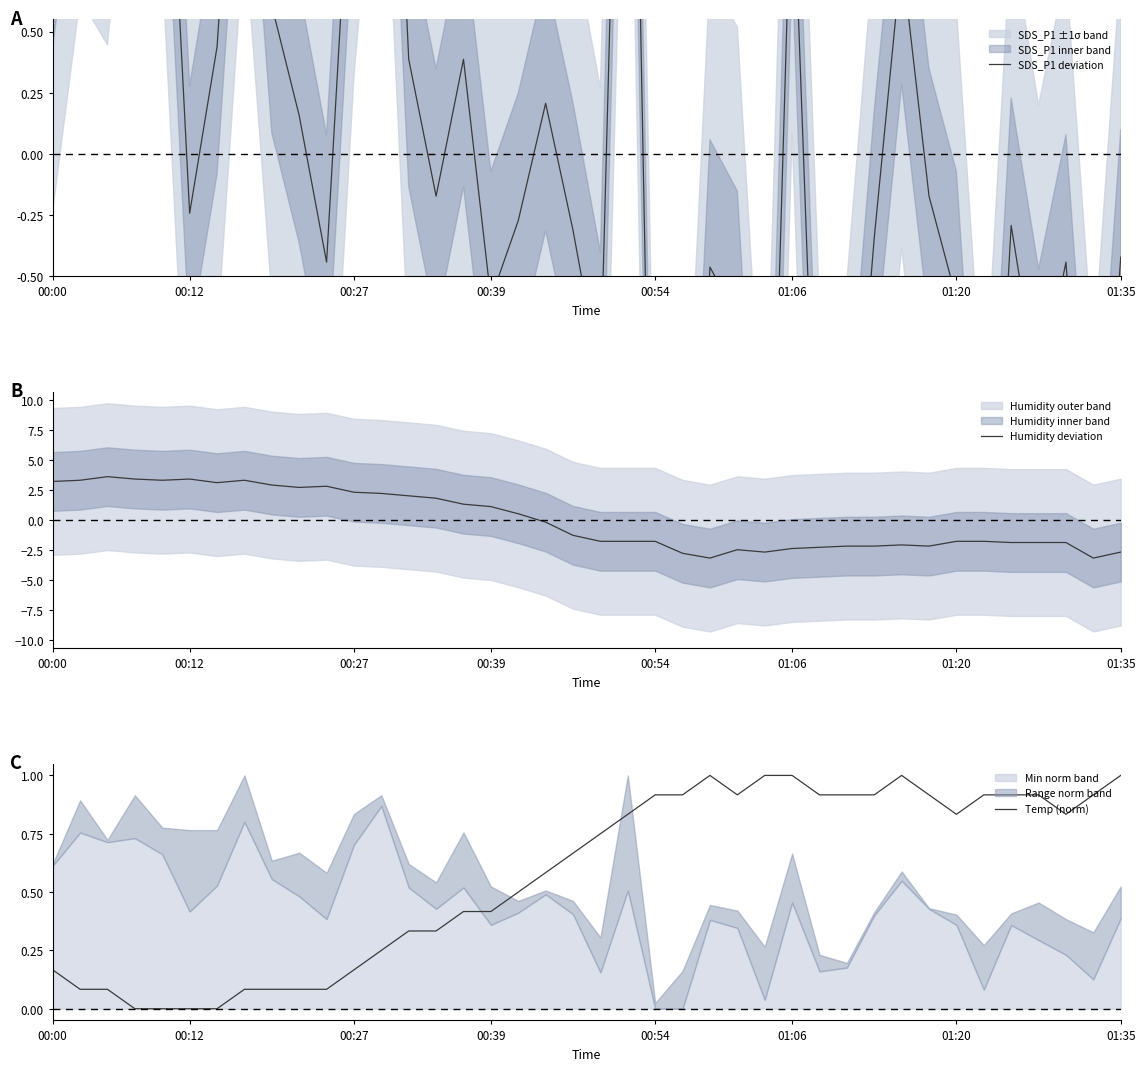

At which category is the sum across all series the highest?

00:39